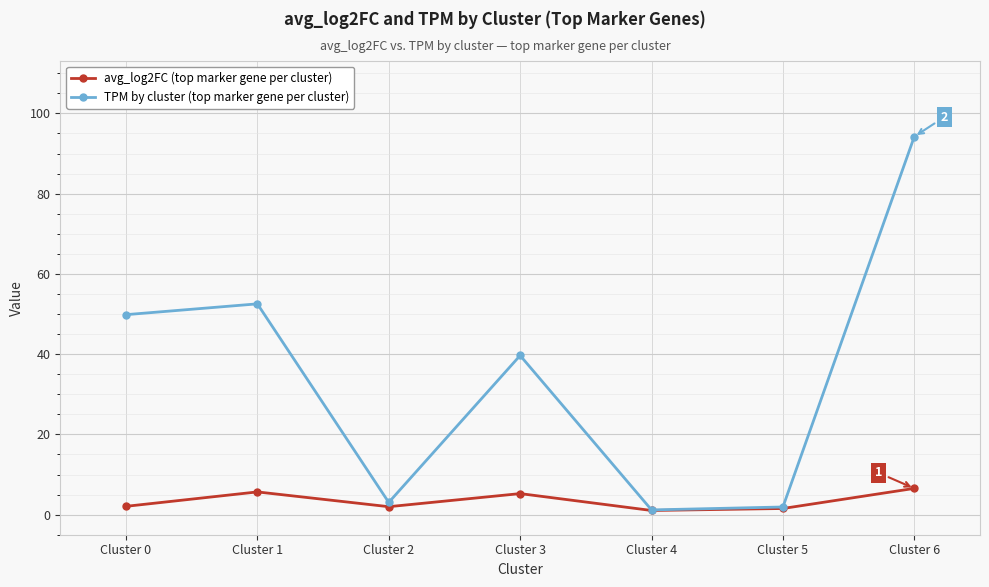

List the series in order of their peak value, lowest first.

avg_log2FC (top marker gene per cluster), TPM by cluster (top marker gene per cluster)